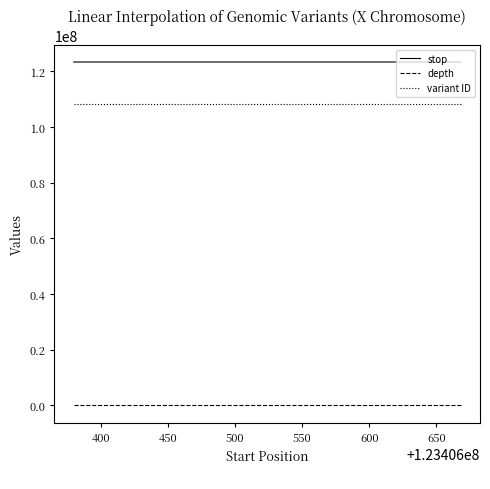

What is the spread (max minus min) of values at 400?

123406651